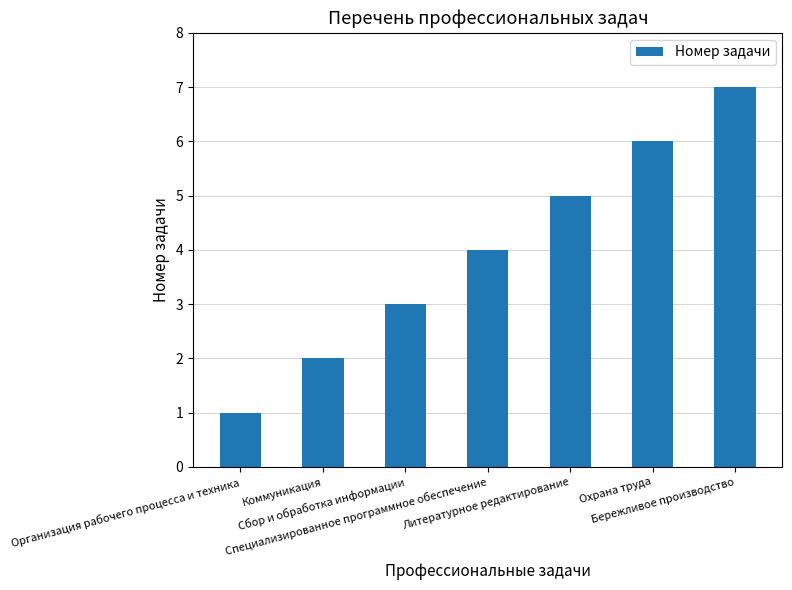

Which has a higher value, Сбор и обработка информации or Охрана труда?

Охрана труда